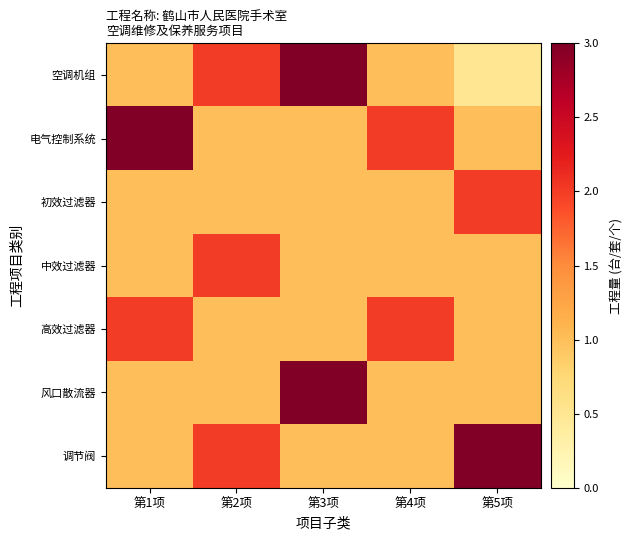

What is the total value across all series at 第4项?

9.0